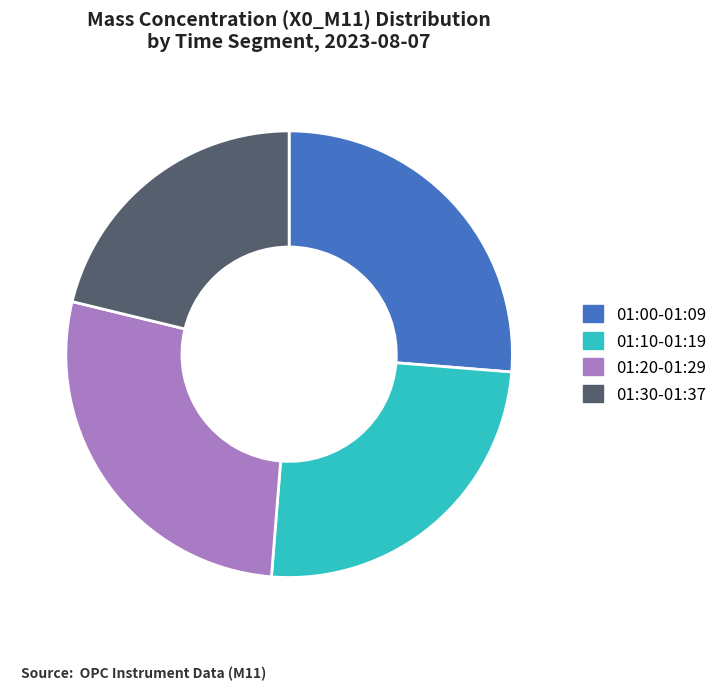

Rank the categories by value from highest to lowest.

01:20-01:29, 01:00-01:09, 01:10-01:19, 01:30-01:37